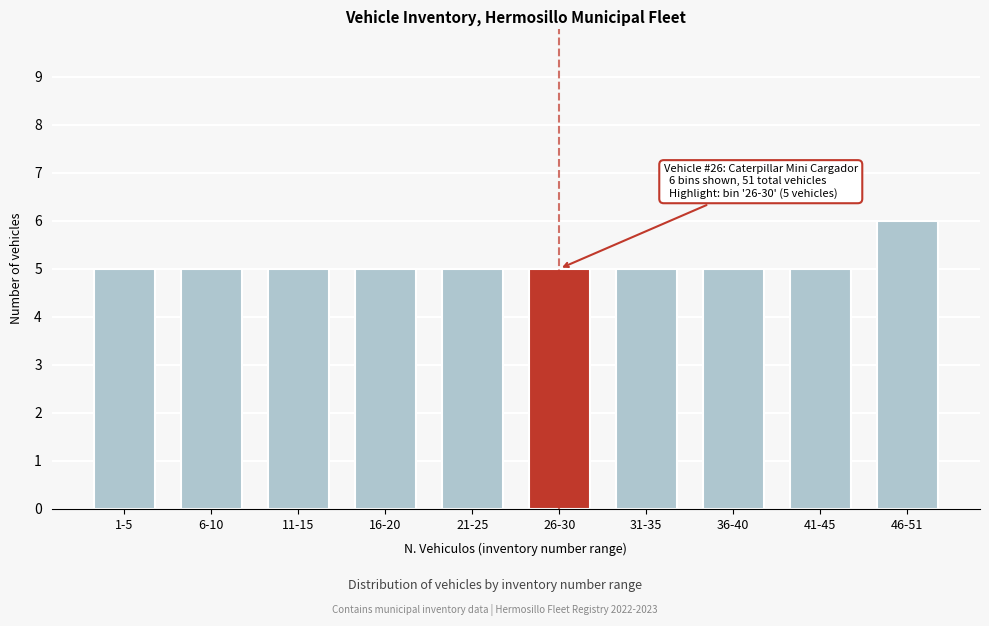

Reading left to right, list all the values displayed in this chart.

5	5	5	5	5	5	5	5	5	6